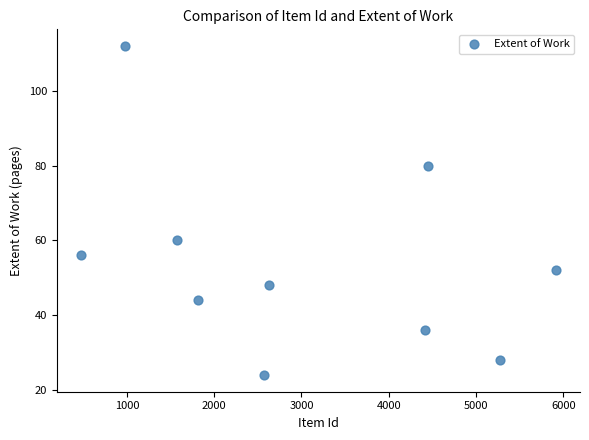

What Y value in the scatter plot is closest to 68?

60